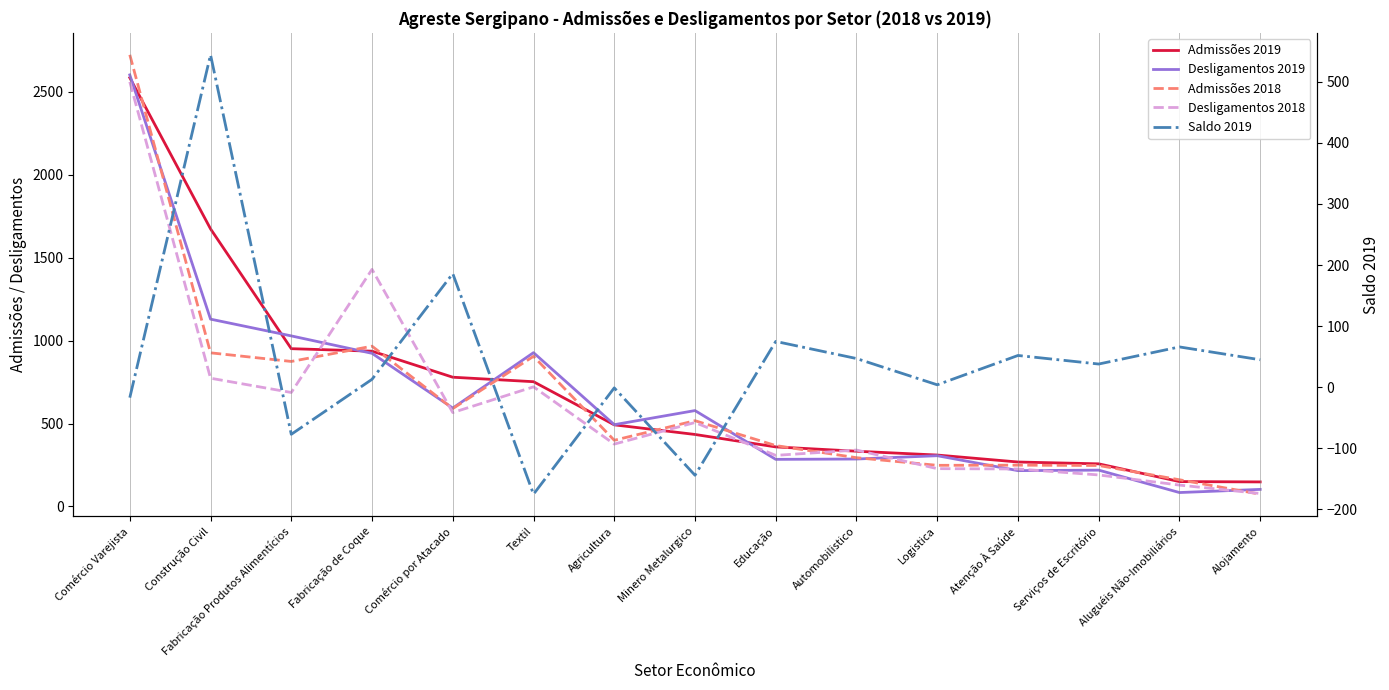

What is the label of the 9th point from the left?

Educação